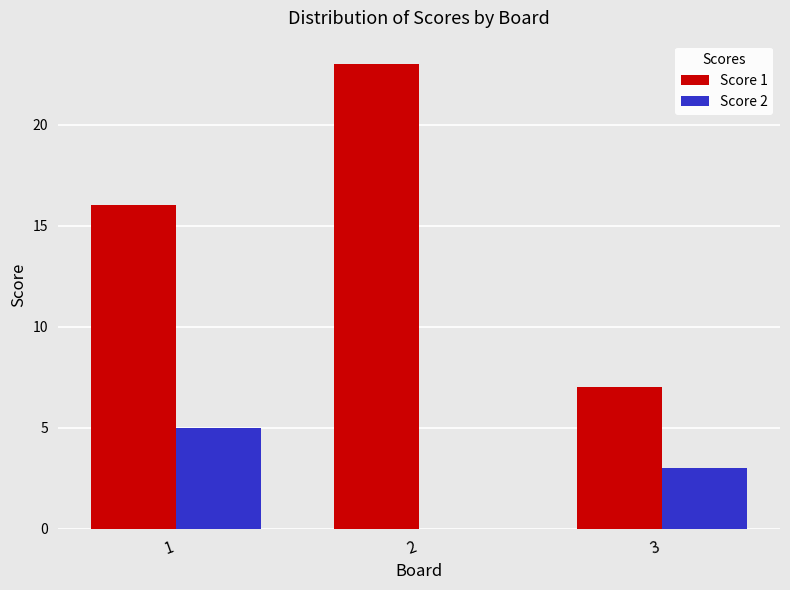

Which series changed the most between 2 and 3?

Score 1